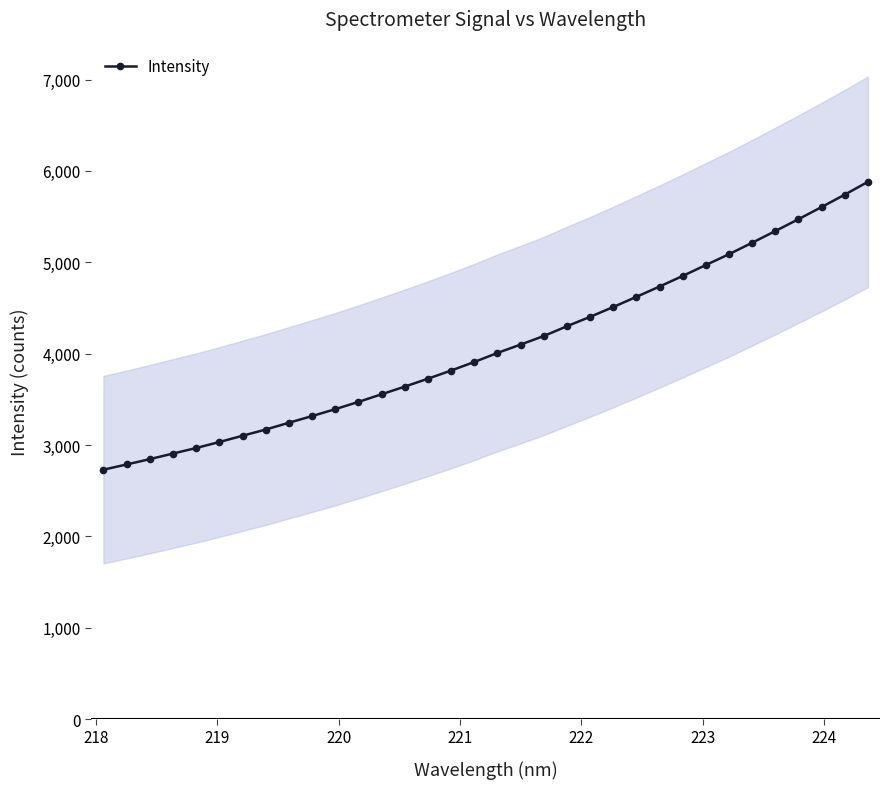

What is the value of the Intensity point at the 29th from the left?

5214.1